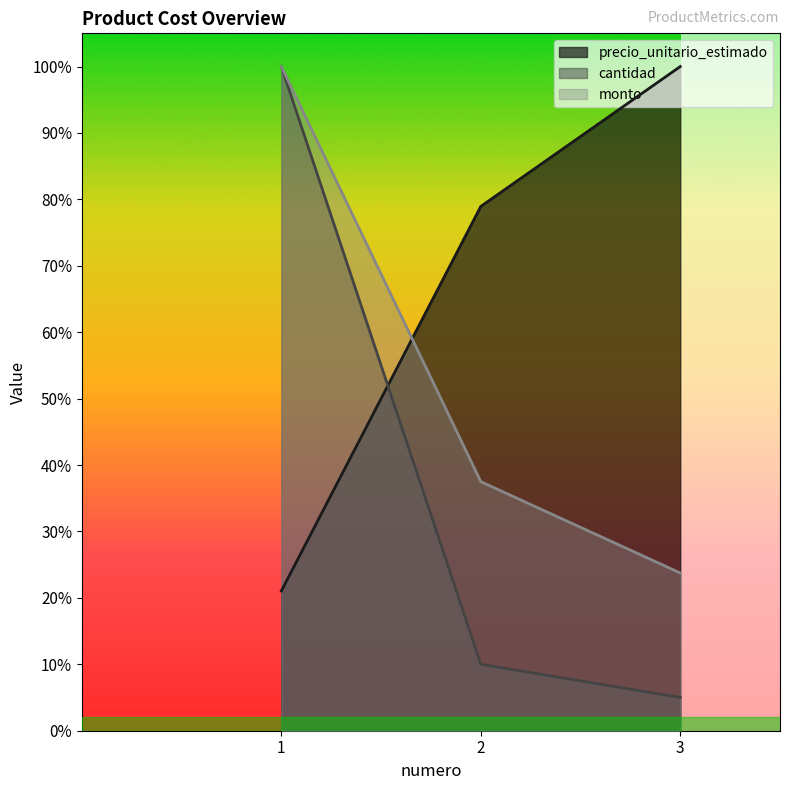

At which category does the chart reach its minimum across all series?

3